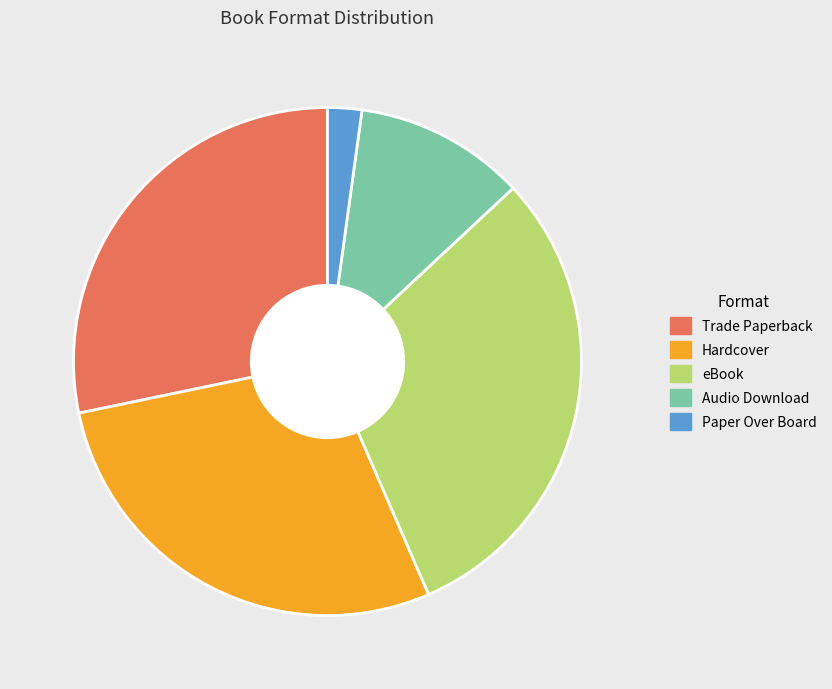

Which slice is the smallest?

Paper Over Board